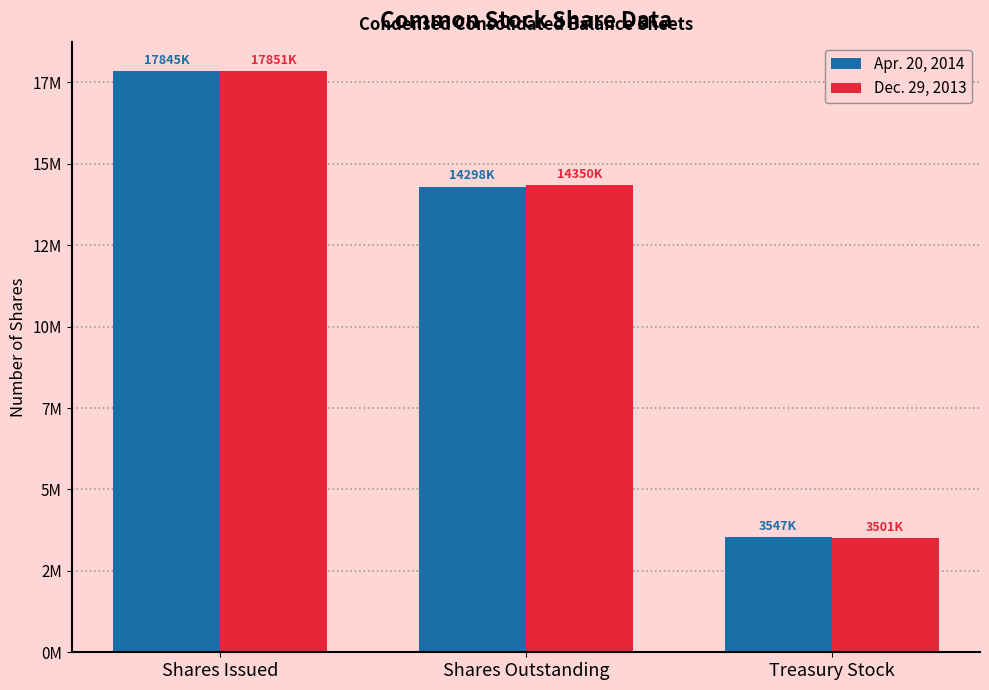

What is the difference between the highest and lowest values at Shares Outstanding?

52000